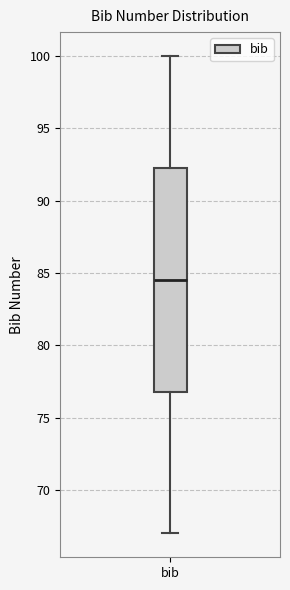

Transcribe this box plot: give where the median line is, the range the box spans, and where the two whiskers end, as read against the y-axis. The values are not printed on the chart, so give them approximately, as read against the axis.

median 84.5, box 77.0 to 92.5, whiskers 67.0 to 100.0